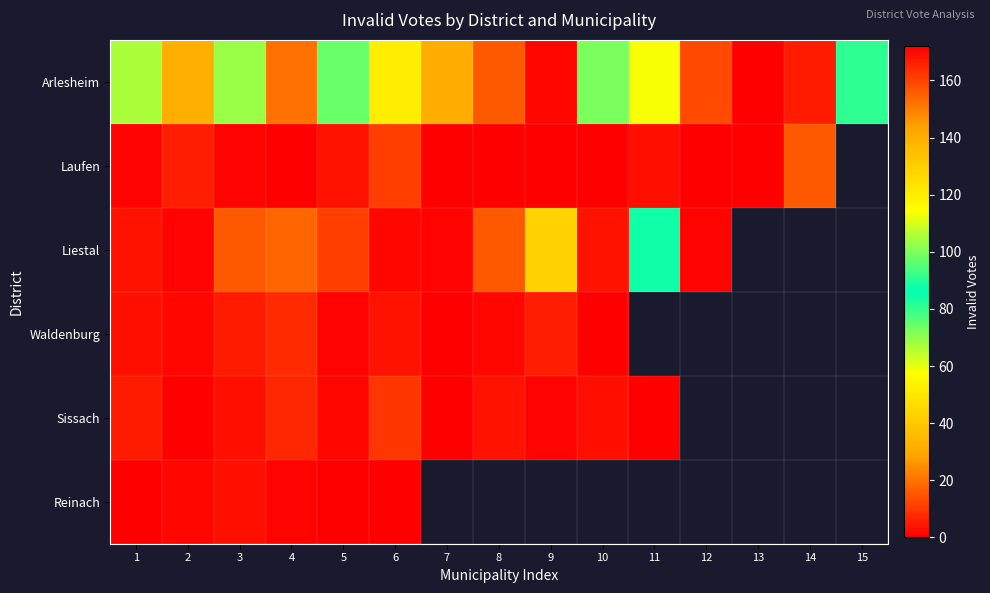

Count the number of data series in this chart.

6